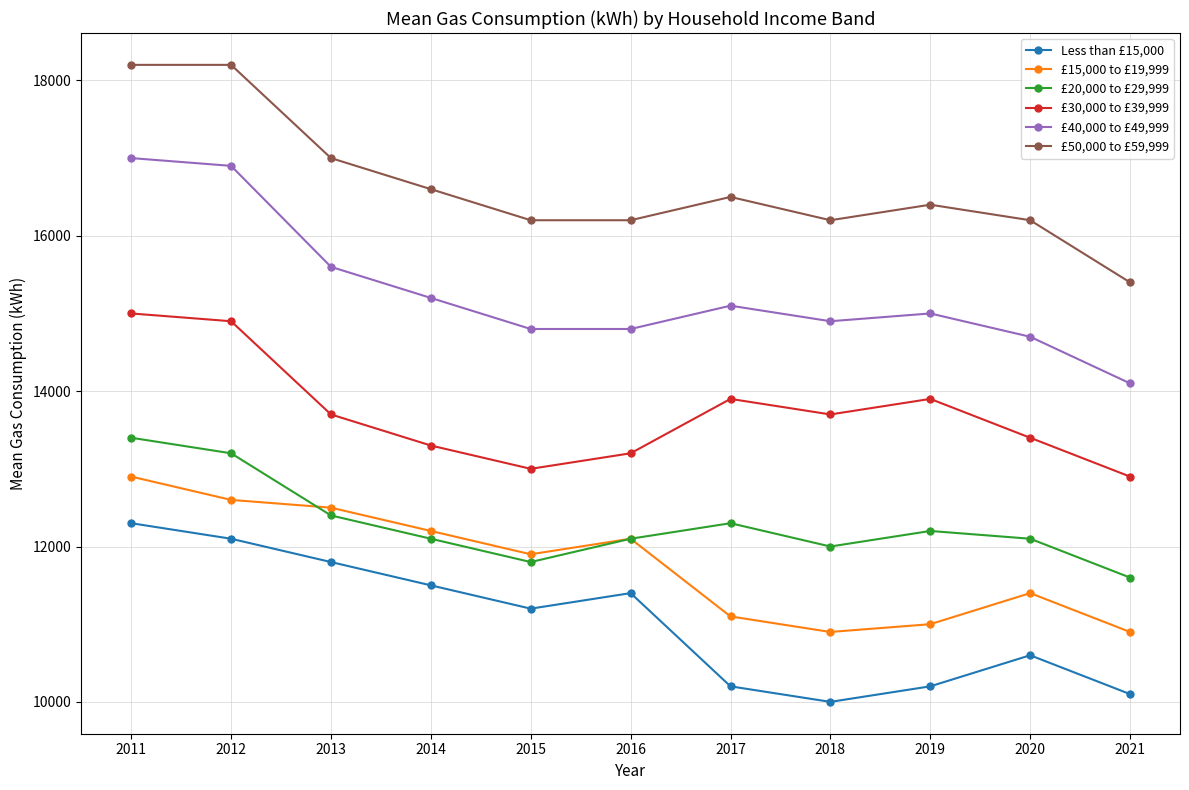

What is the value of the £20,000 to £29,999 point at the 4th from the left?

12100